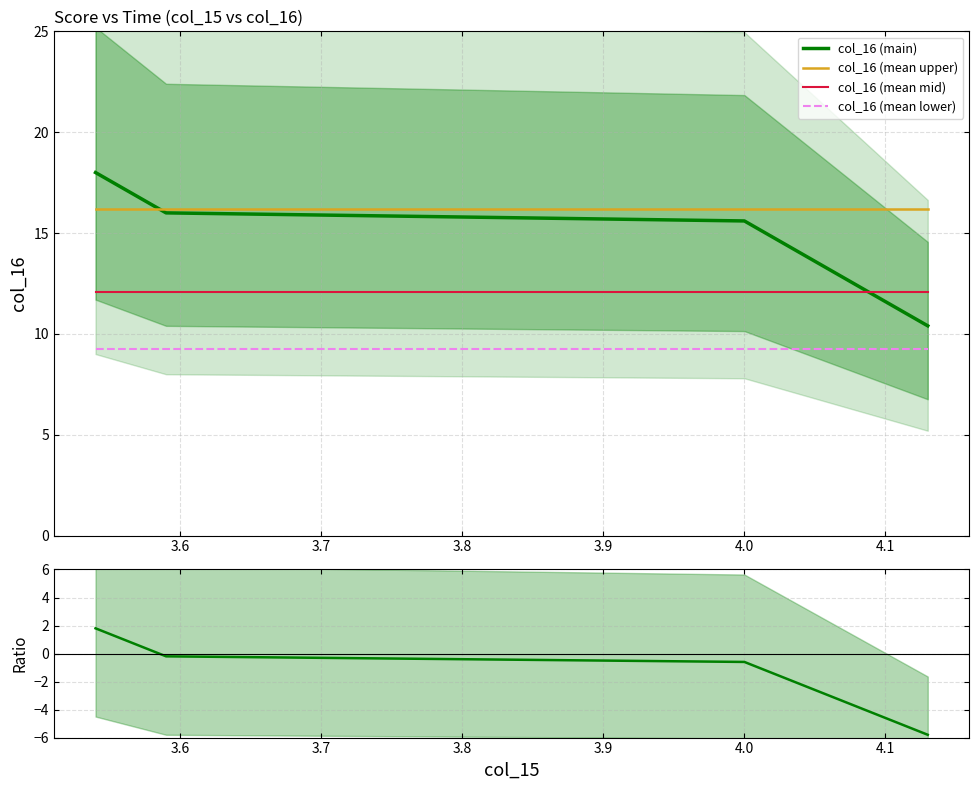

True or false: col_16 (mean mid) and Ratio cross at least once.

False